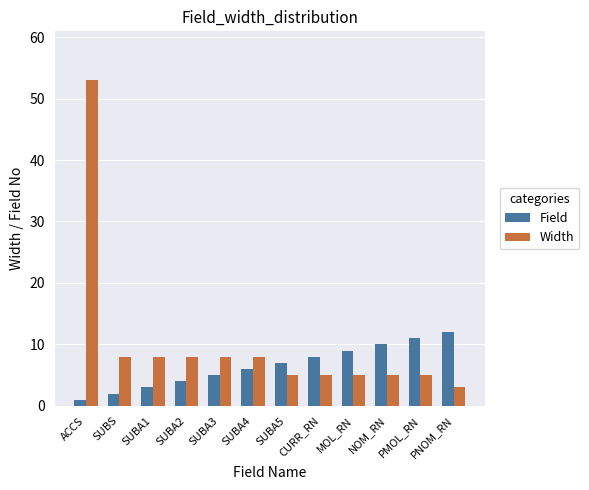

True or false: Width has a value of 7 at MOL_RN.

False